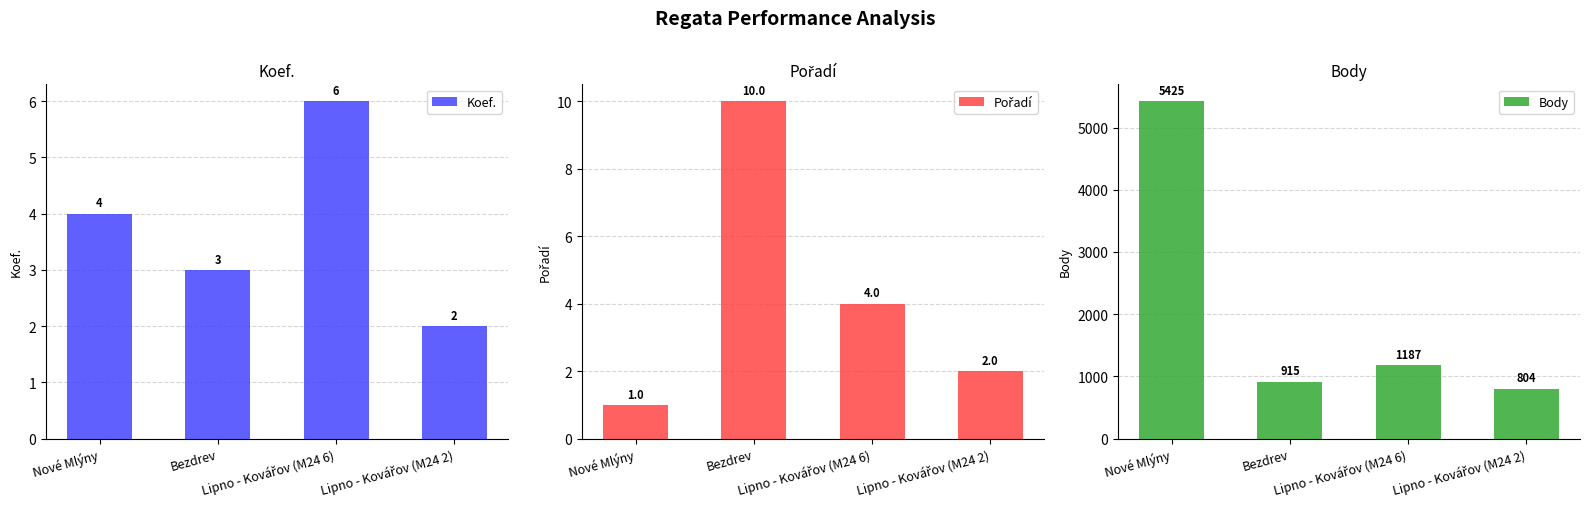

What position from the left is Lipno - Kovářov (M24 6)?

3